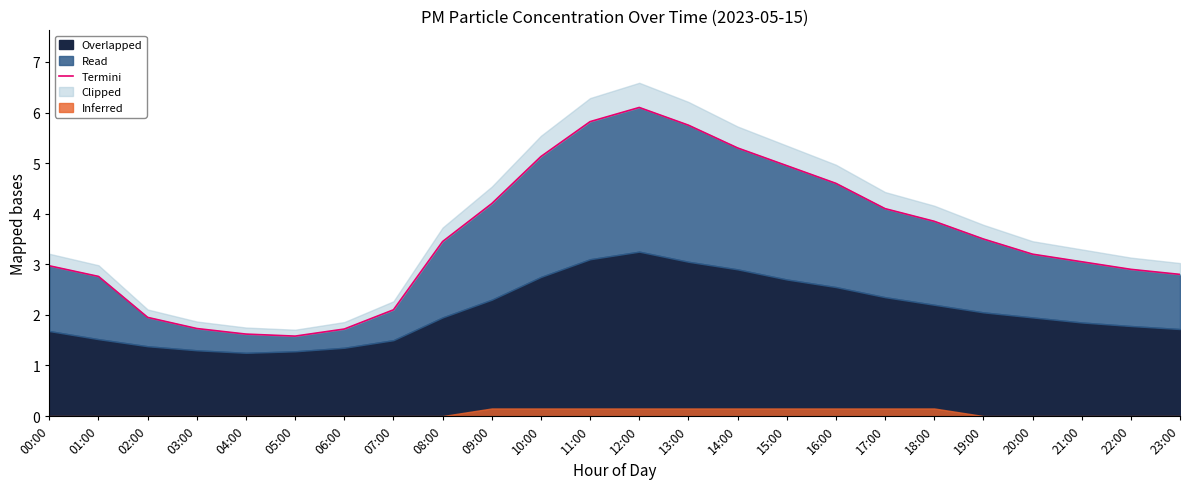

At which label is the value closest to 3?

00:00